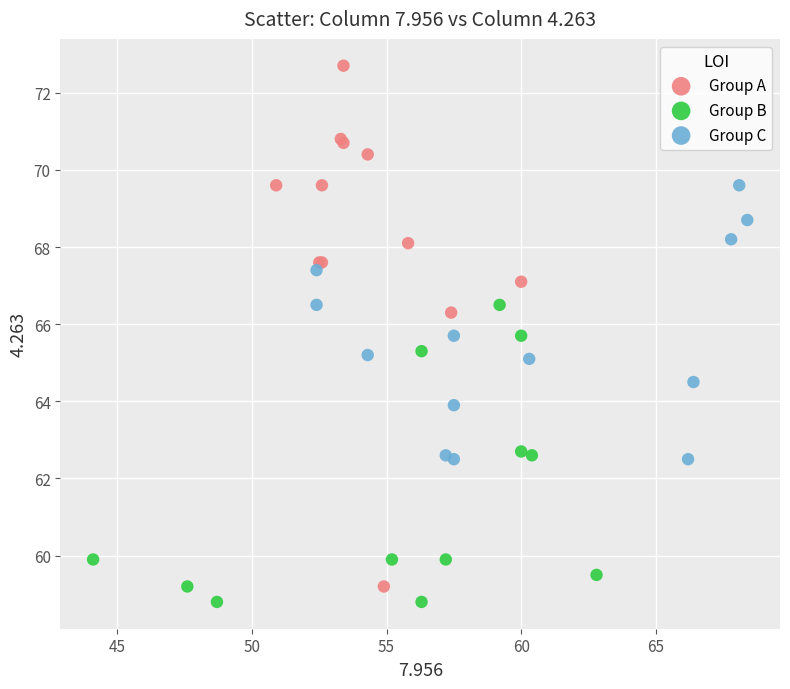

Which series reaches the maximum Y coordinate?

Group A